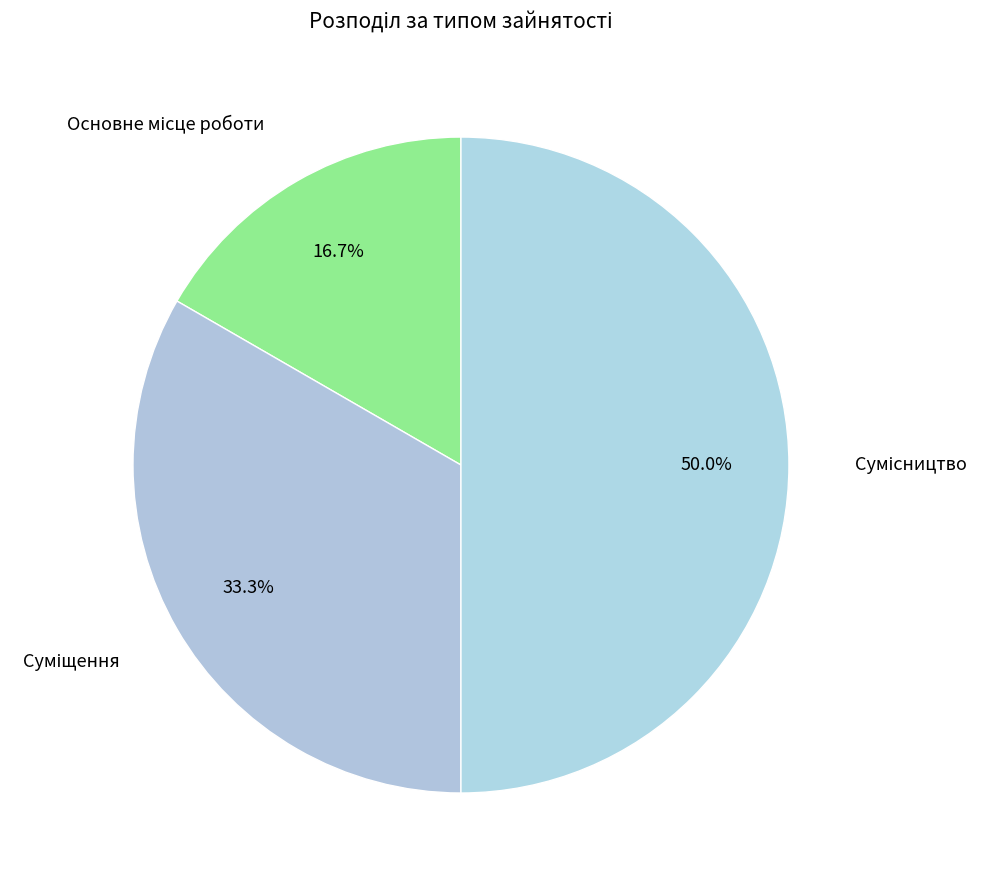

How many slices are in this pie chart?

3